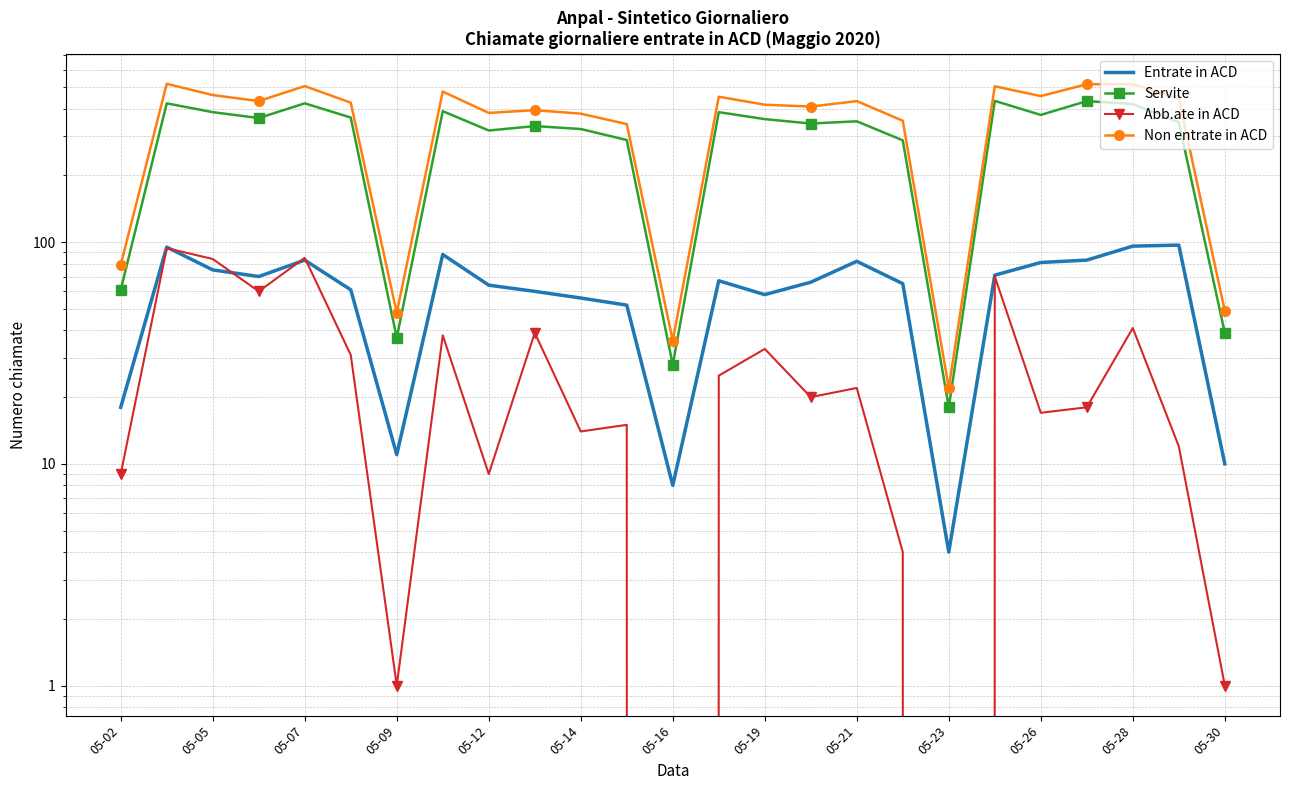

True or false: Entrate in ACD and Non entrate in ACD cross at least once.

False